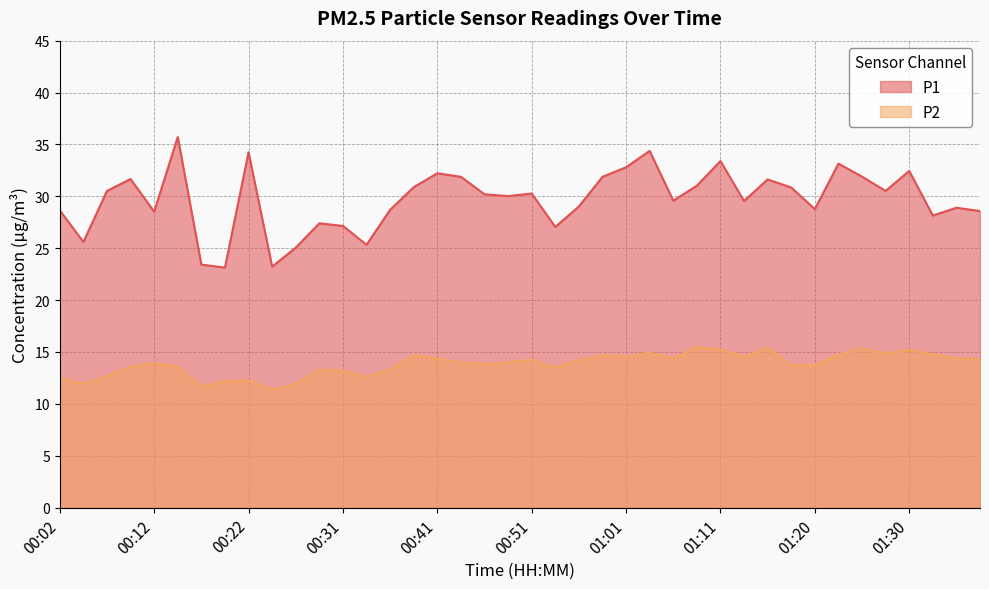

Which series has the largest range (max minus min)?

P1